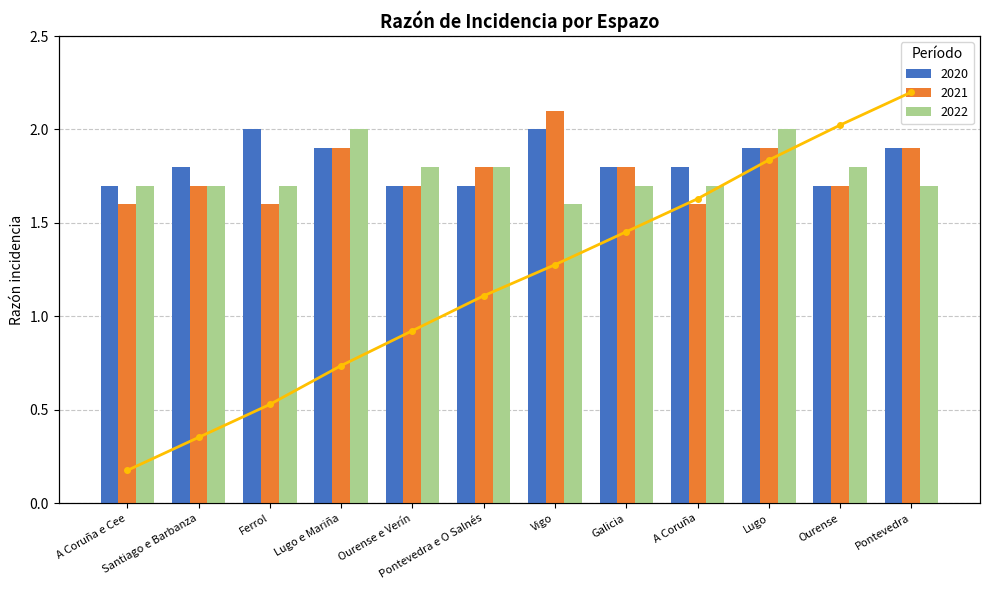

List the labels in order of value, largest first.

Pontevedra, Ourense, Lugo, A Coruña, Galicia, Vigo, Pontevedra e O Salnés, Ourense e Verín, Lugo e Mariña, Ferrol, Santiago e Barbanza, A Coruña e Cee